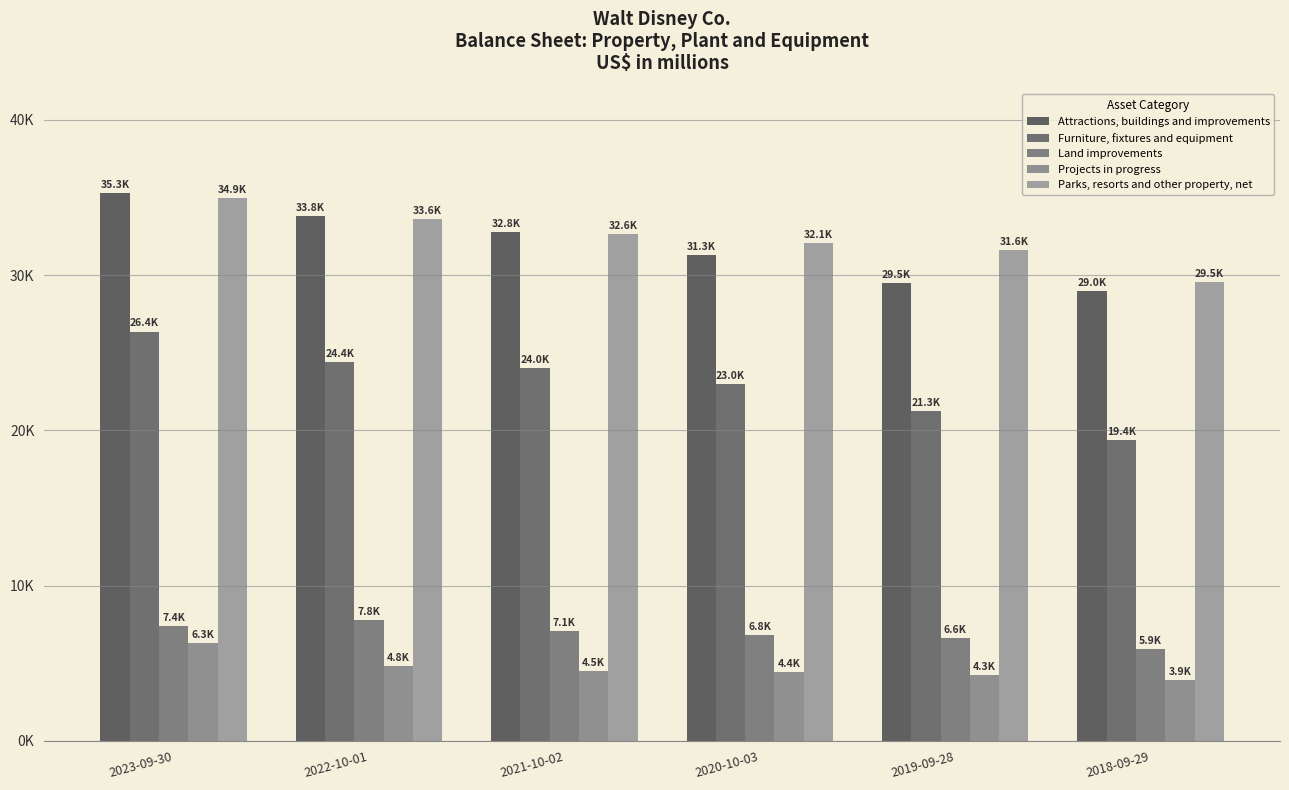

Are the bars horizontal?

No